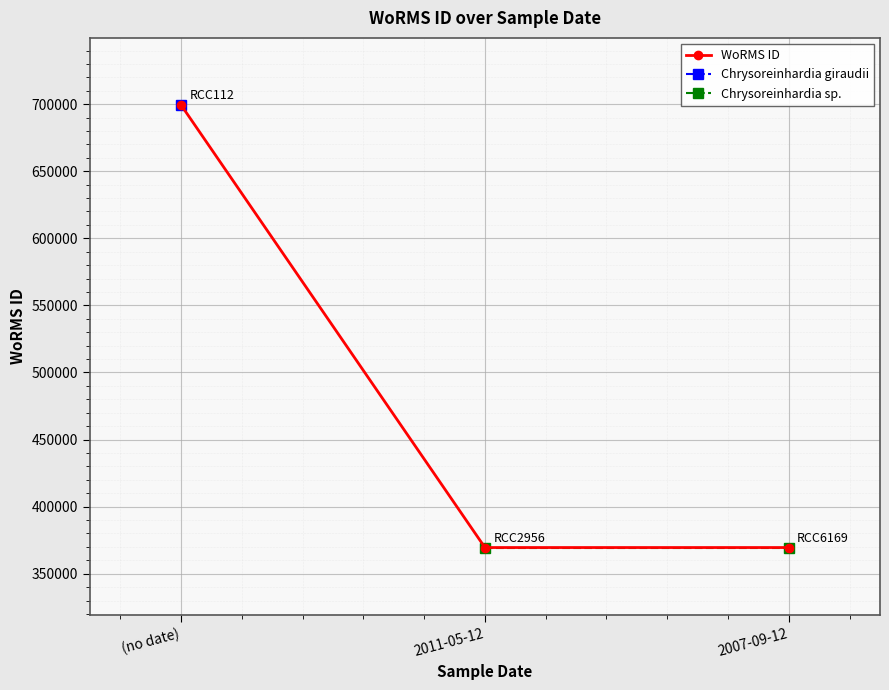

Reading left to right, list all the values displayed in this chart.

(no date)=699402	2011-05-12=369489	2007-09-12=369489